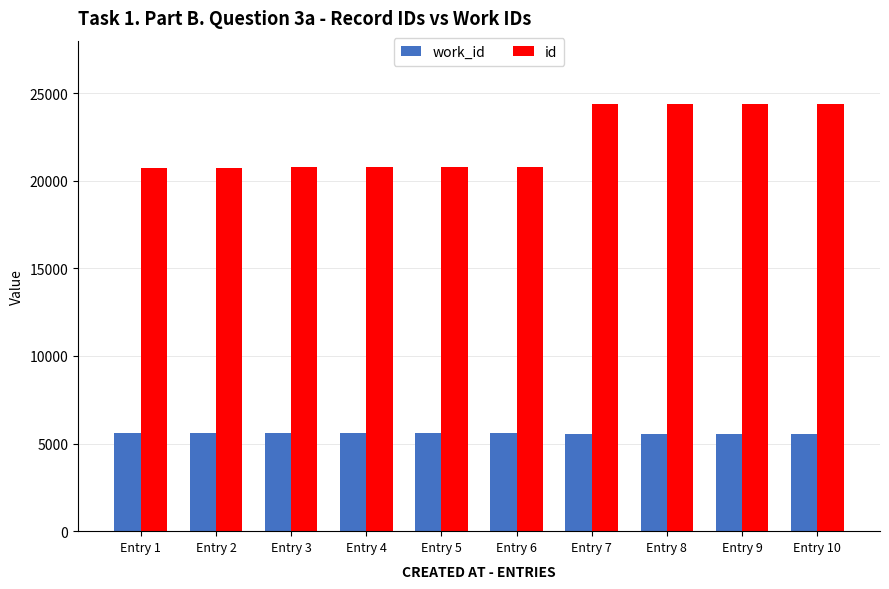

At how many categories does at least one series exceed 12342?

10